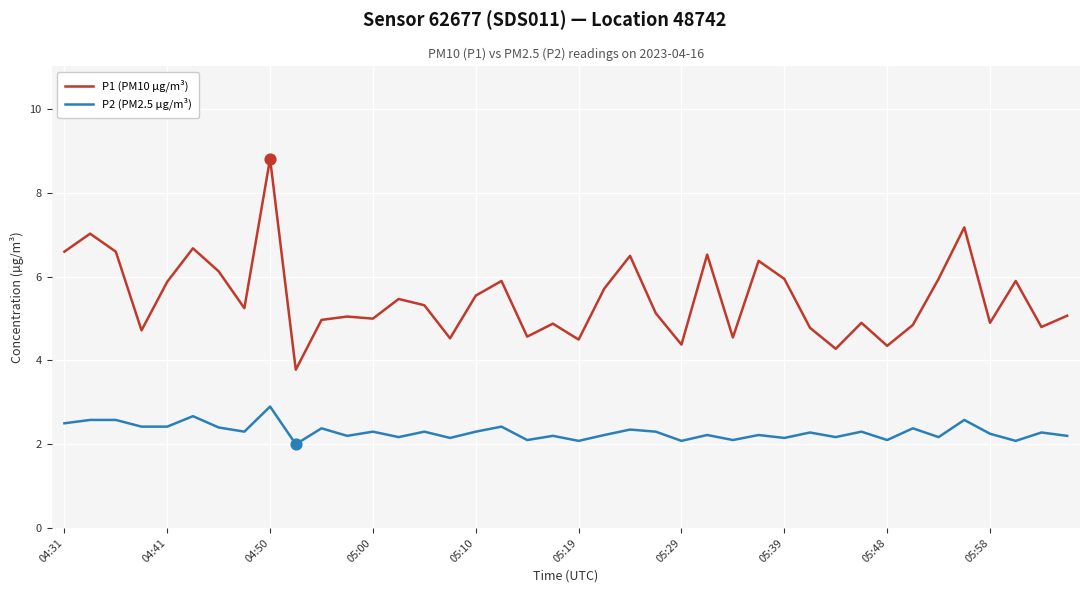

Which series has the largest total across all categories?

P1 (PM10 µg/m³)